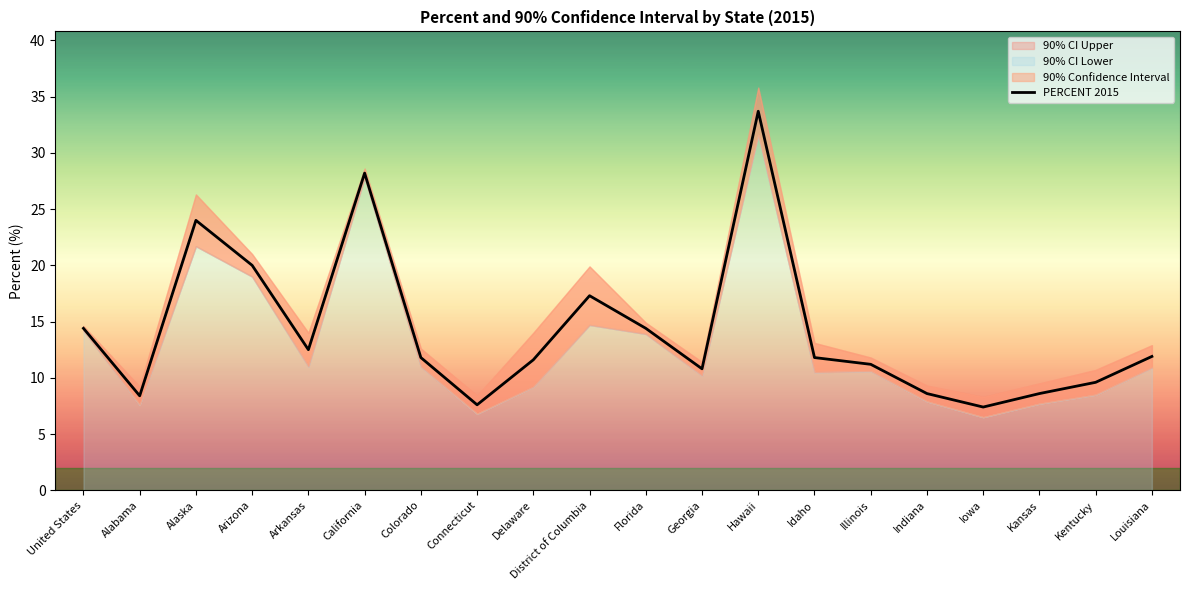

What is the maximum value shown in the chart?

33.7